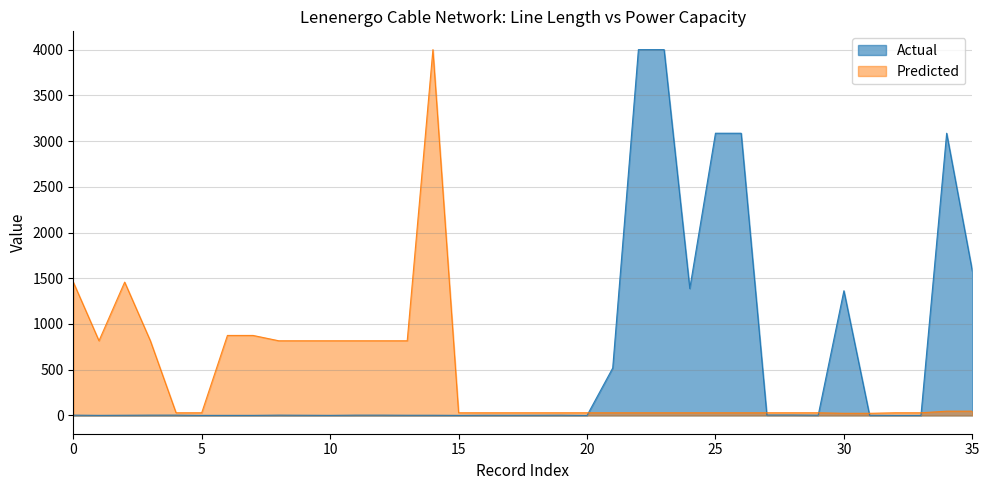

Rank the series by their average value, from highest to lowest.

Actual, Predicted